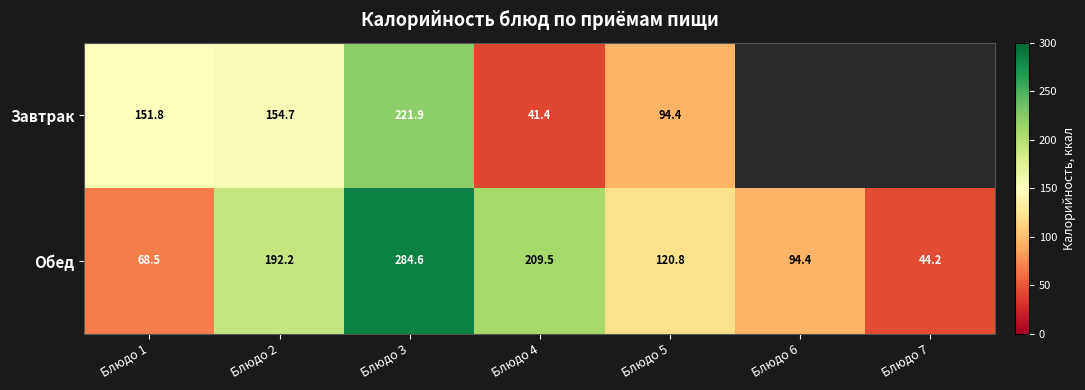

How many data points does each series have?

7